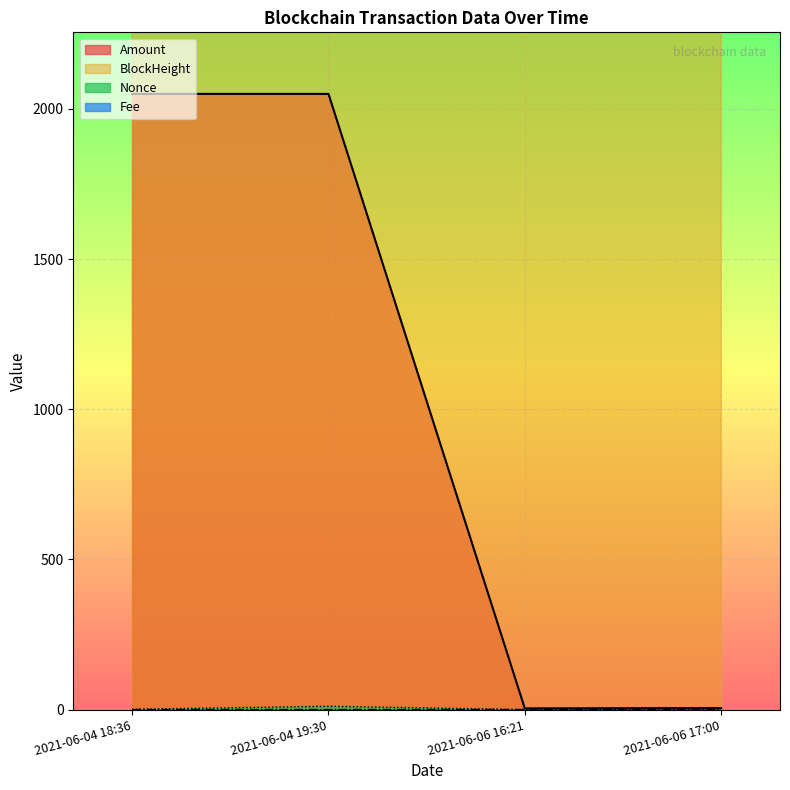

Which category has the highest value across all series?

2021-06-04 18:36